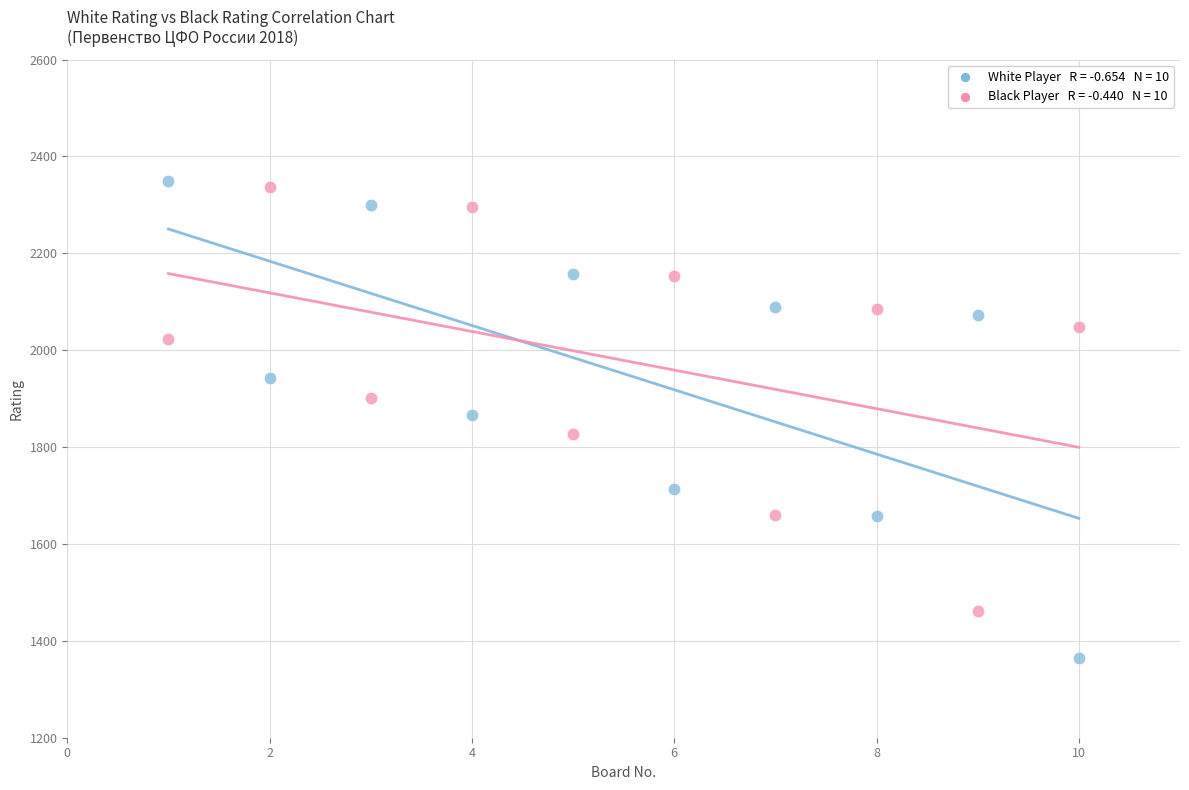

Across all data points, what is the range of X values (max minus min)?

9